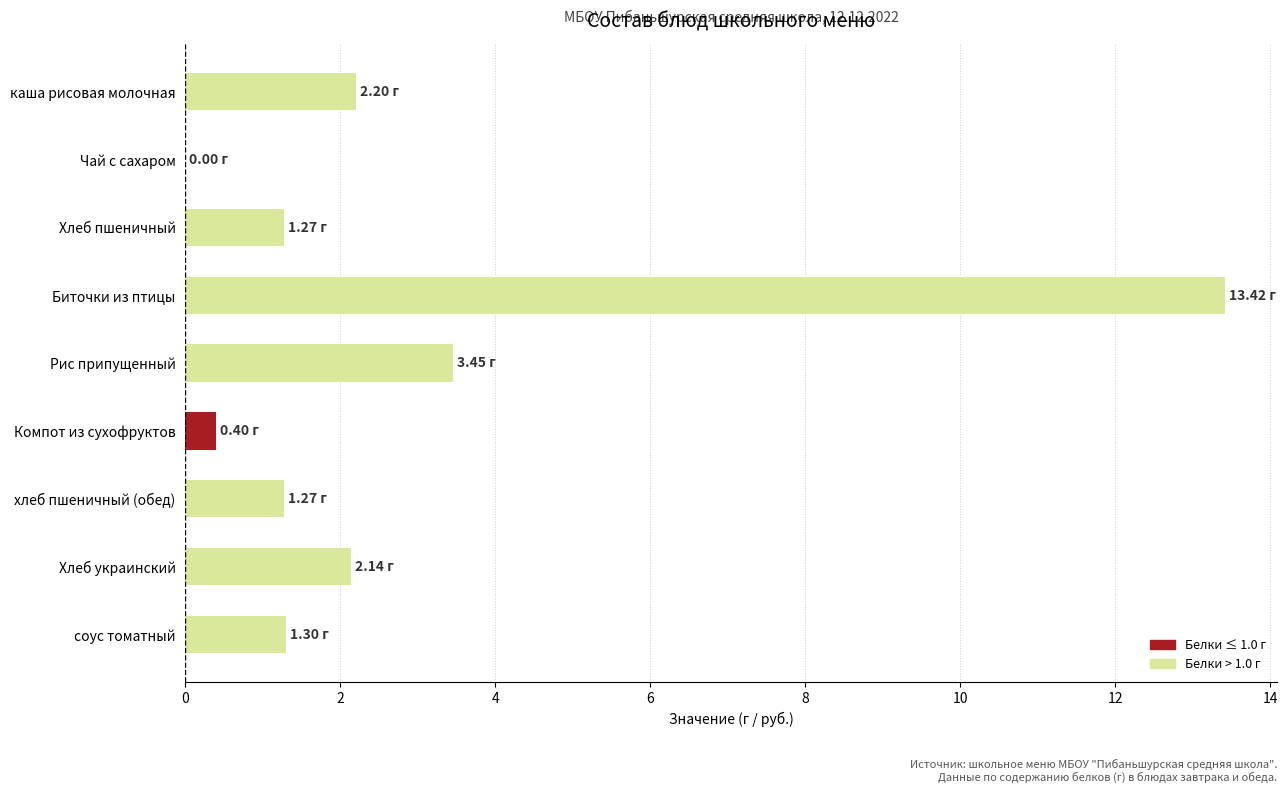

What is the change in value from каша рисовая молочная to соус томатный?

-0.9